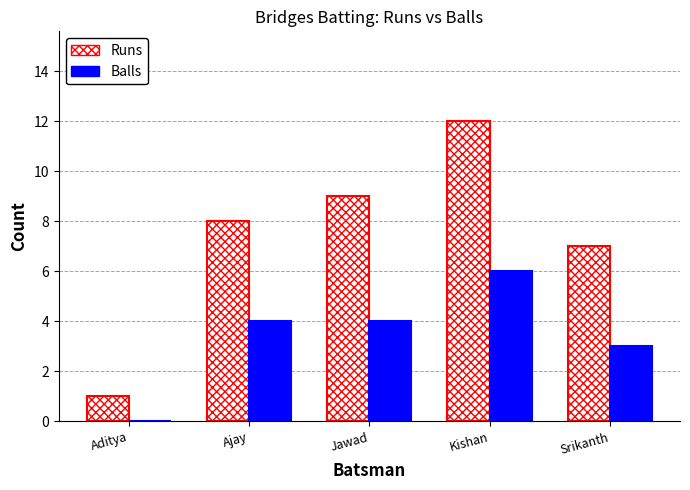

Is it true that Balls equals 2 at Aditya?

False